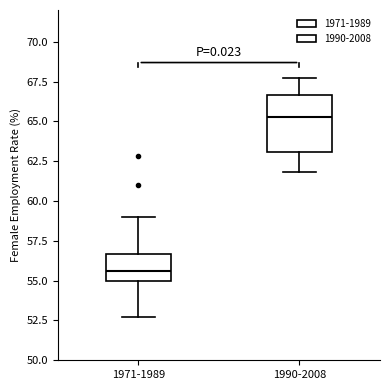

Reading left to right, transcribe this box plot: for each box, give where its median line is, the range the box spans, and where its two whiskers end, as read against the y-axis. The values are not printed on the chart, so give them approximately, as read against the axis.

1971-1989: median 55.5, box 55.0 to 56.5, whiskers 52.5 to 59.0
1990-2008: median 65.5, box 63.0 to 66.5, whiskers 62.0 to 67.5